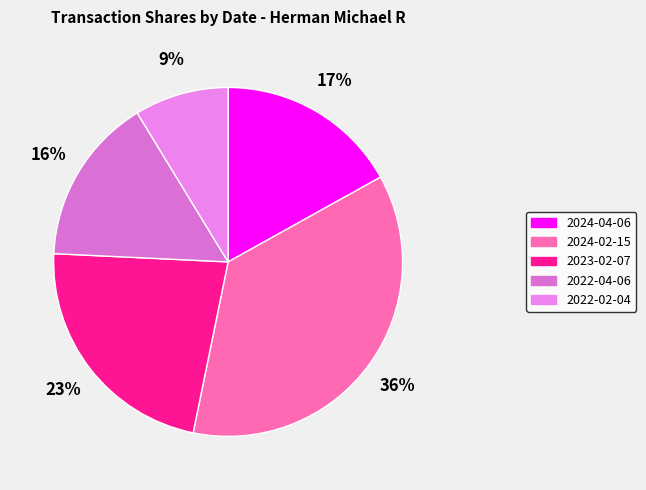

Does any single category account for the majority?

No